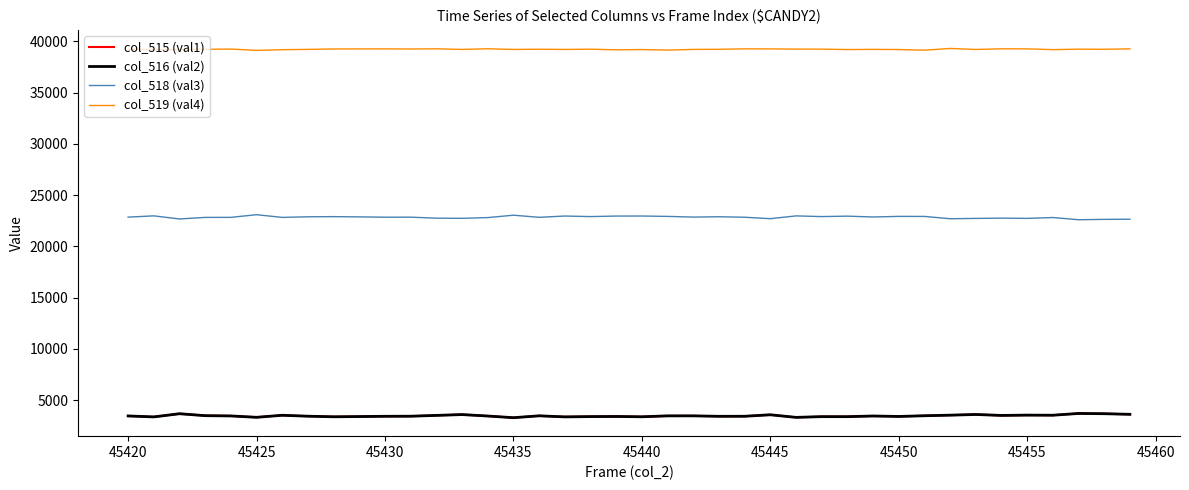

True or false: col_518 (val3) and col_519 (val4) intersect in this chart.

False